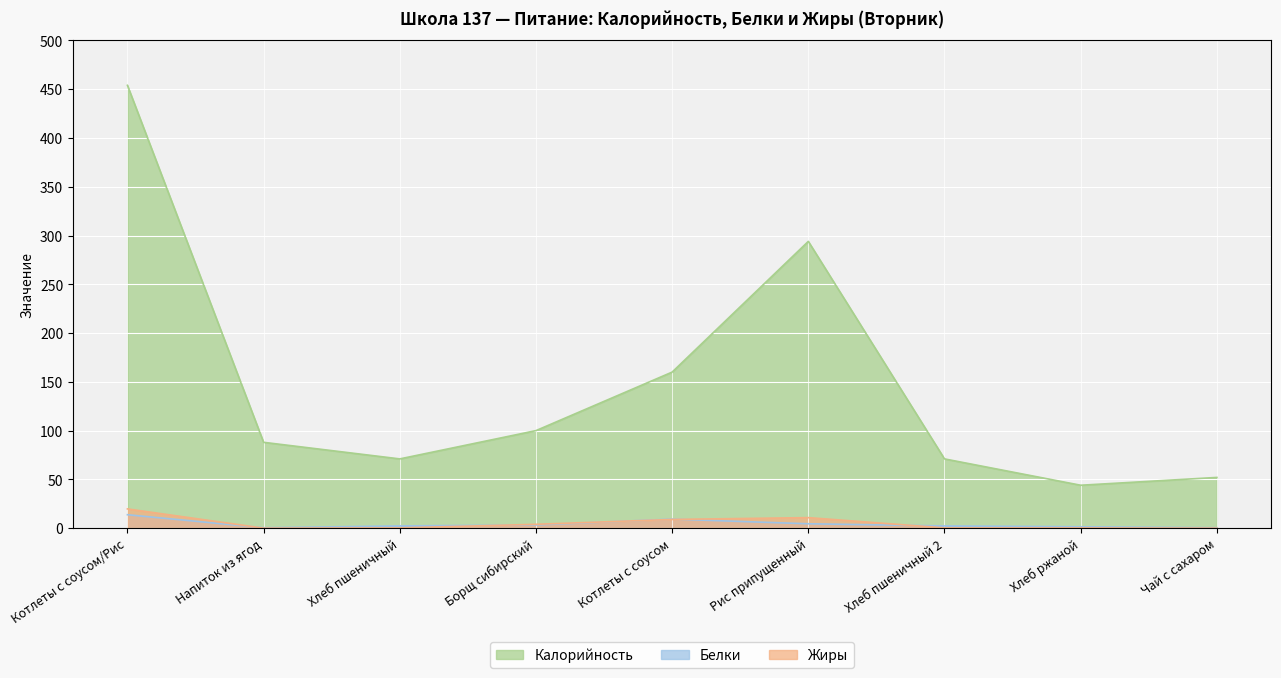

What is the label of the 7th point from the right?

Хлеб пшеничный